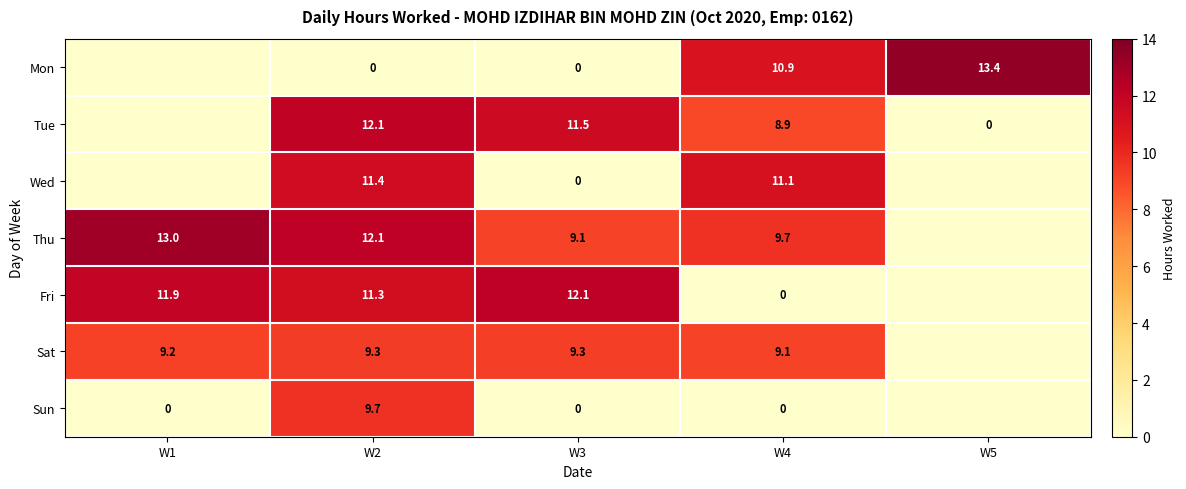

What is the total value across all series at W2?

65.9